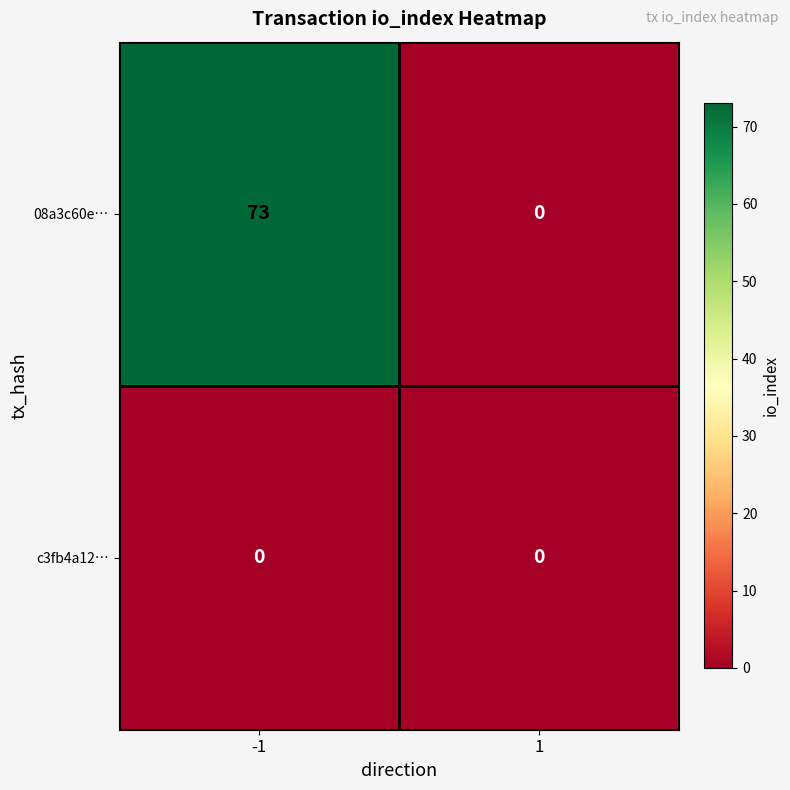

What is the greatest value displayed?

73